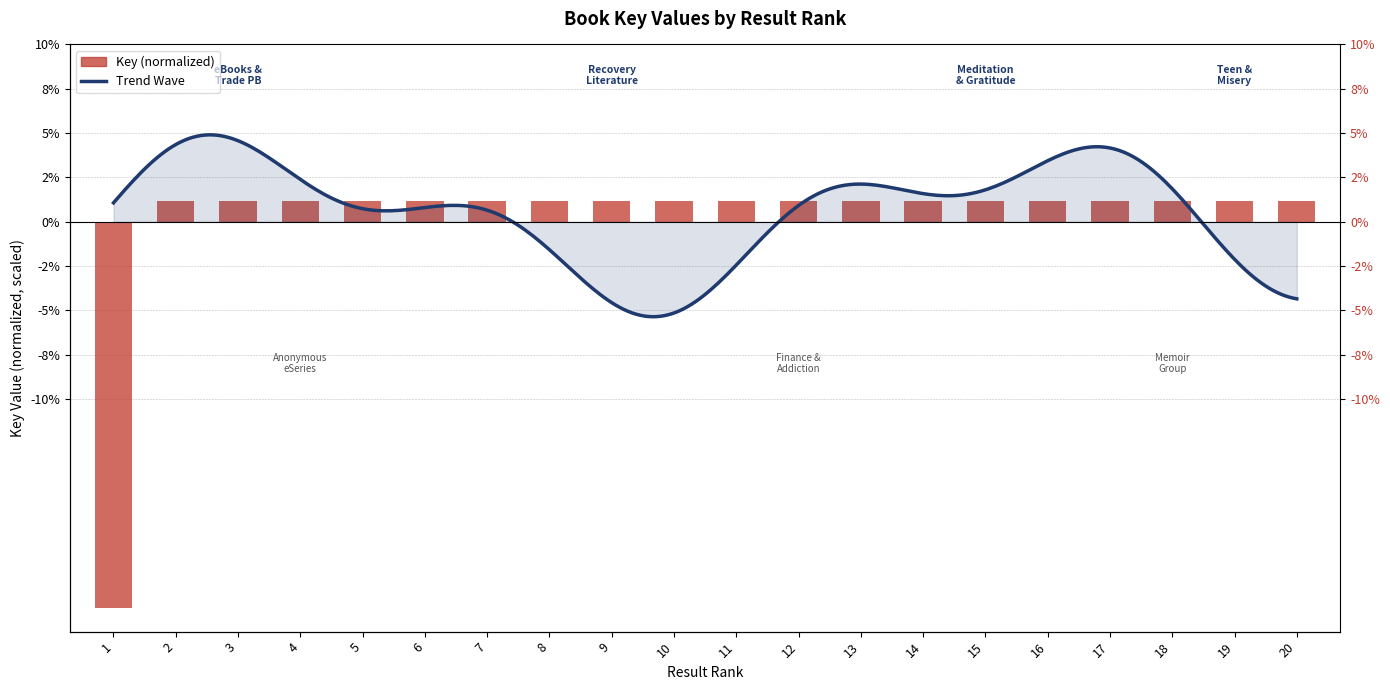

The value at 17 is 0.4. True or false?

False